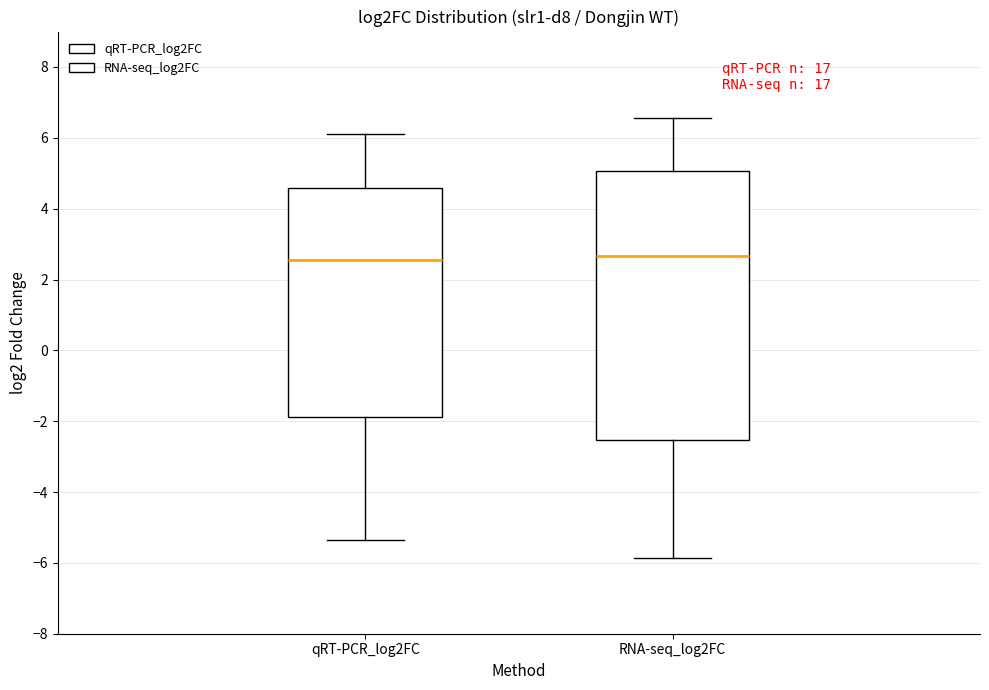

Comparing the boxes themselves (not the whiskers), which one is the tallest?

RNA-seq_log2FC